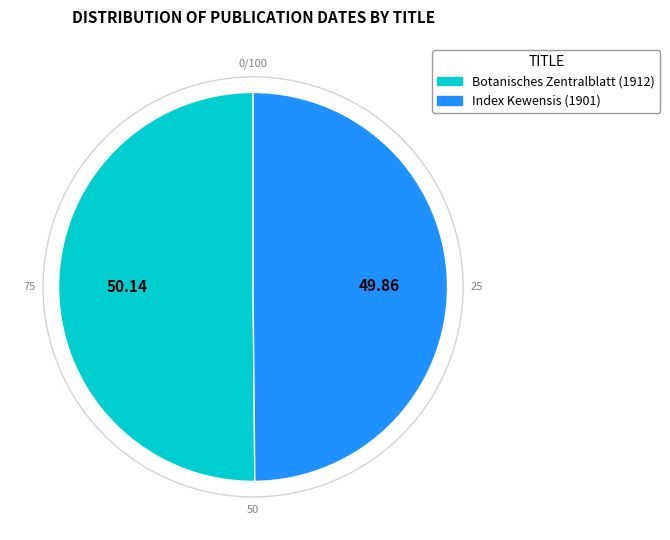

Approximately how many times larger is the value at Botanisches Zentralblatt (1912) compared to Index Kewensis (1901)?

1.0